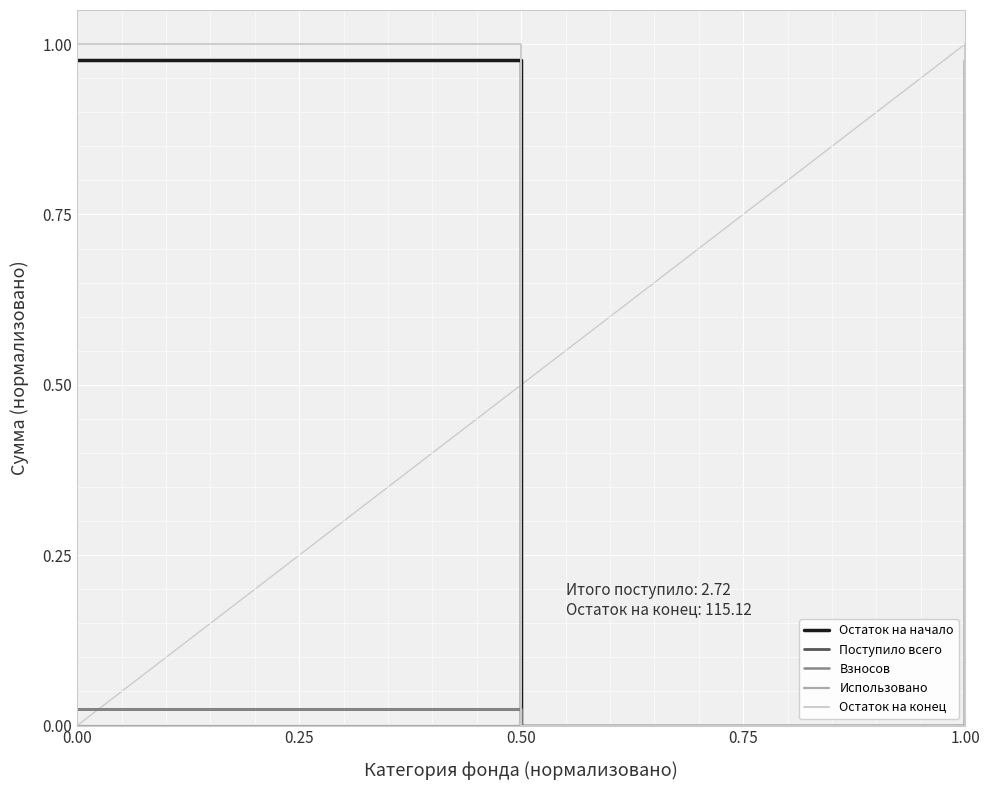

Reading left to right, what are all the values shown in this chart?

Остаток на начало: 1.0	0.0	1.0
Поступило всего: 0.0	0.0	0.0
Взносов: 0.0	0.0	0.0
Использовано: 0.0	0.0	0.0
Остаток на конец: 1.0	0.0	1.0